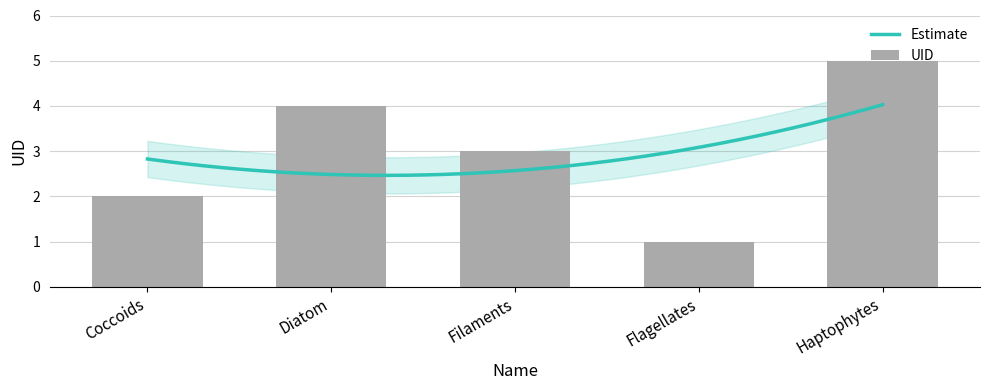

Are the bars grouped side by side (vs. stacked)?

No